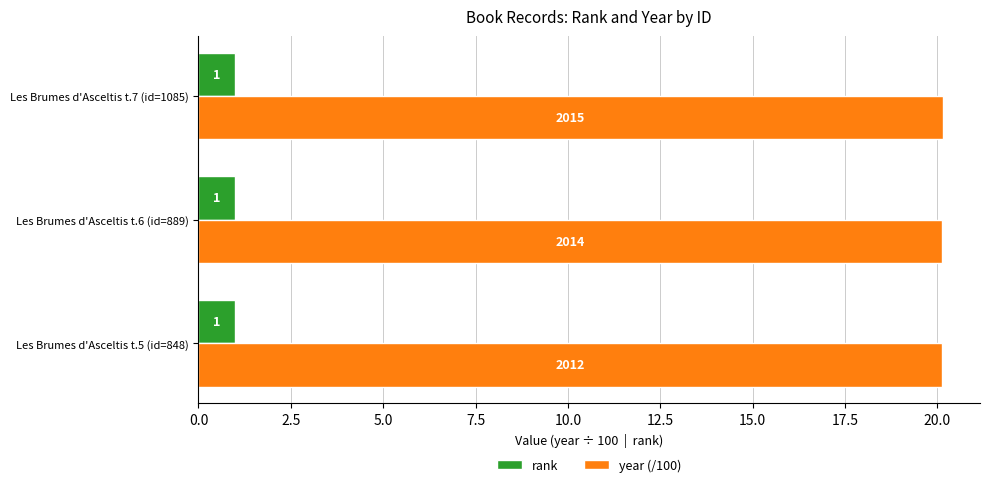

List the series in order of their peak value, highest first.

year (/100), rank